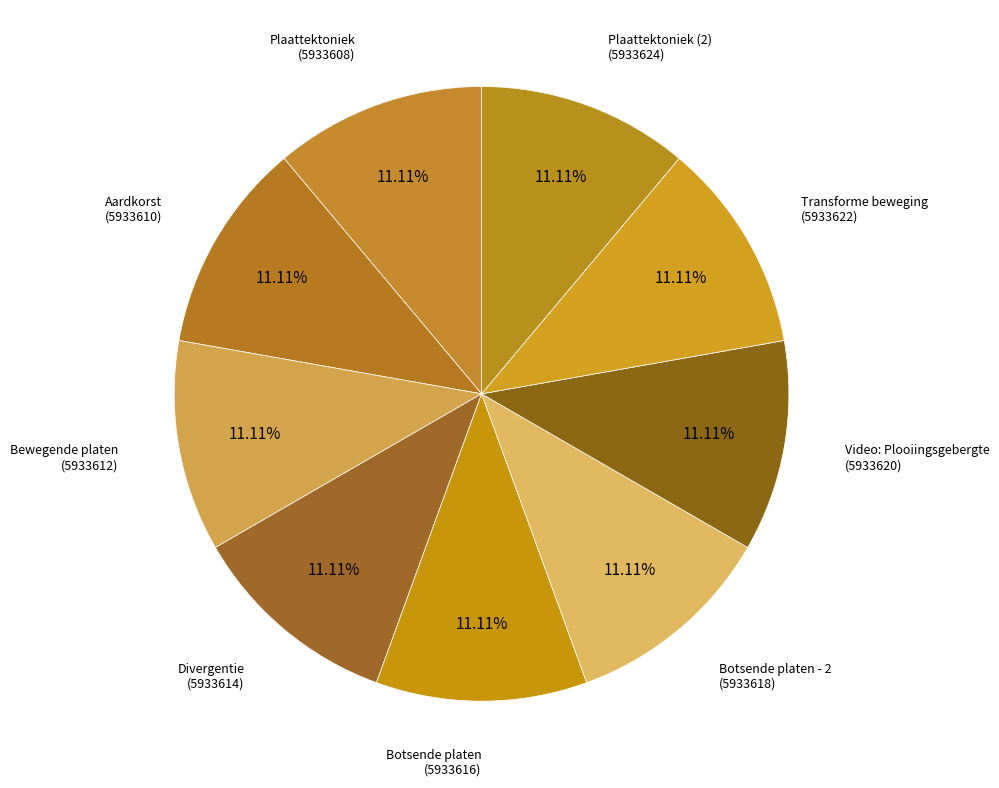

Does Aardkorst represent more than half of the total?

No